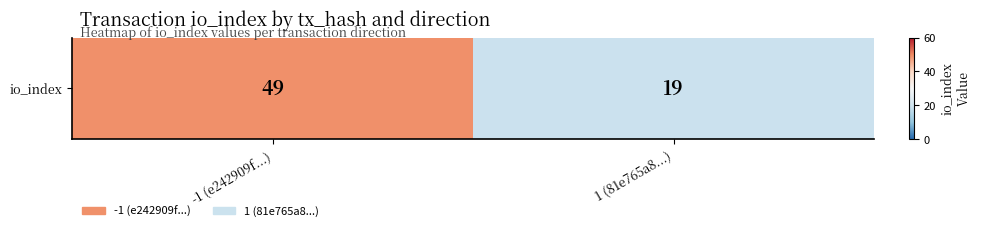

How many data points does each series have?

2